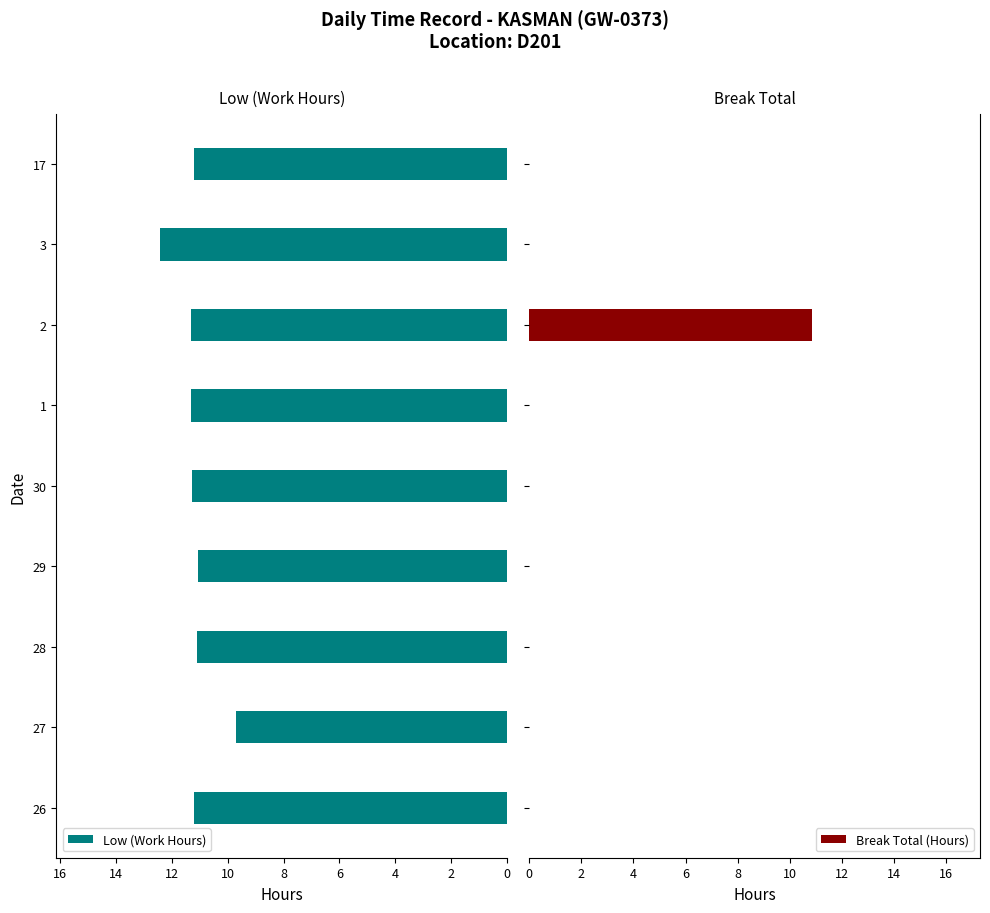

What is the sum of the Low (Work Hours) values at 29 and 28?

22.1